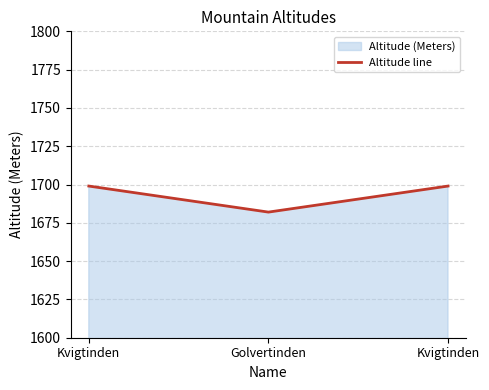

At which label is the value closest to 1690?

Golvertinden